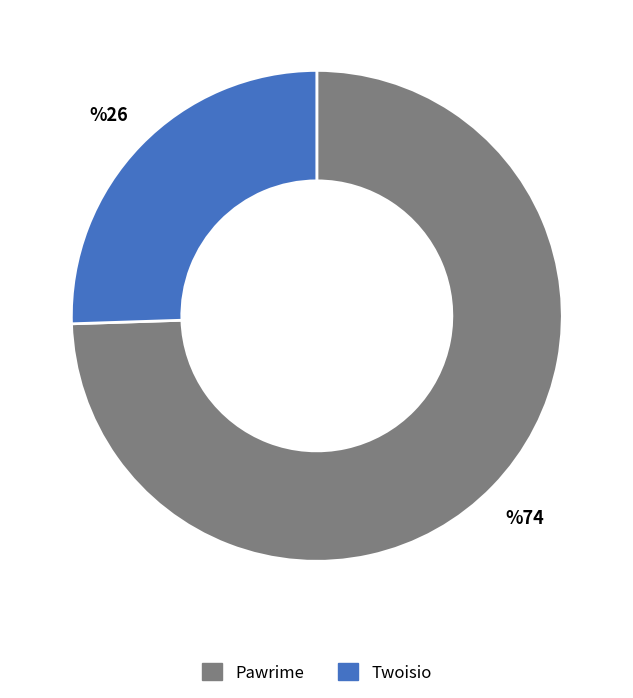

Do Twoisio and Pawrime together represent more than half of the pie?

Yes